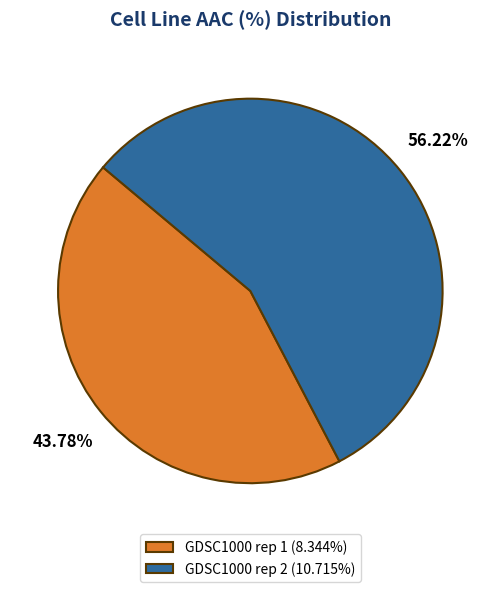

Is GDSC1000 rep 1 the majority of the pie?

No